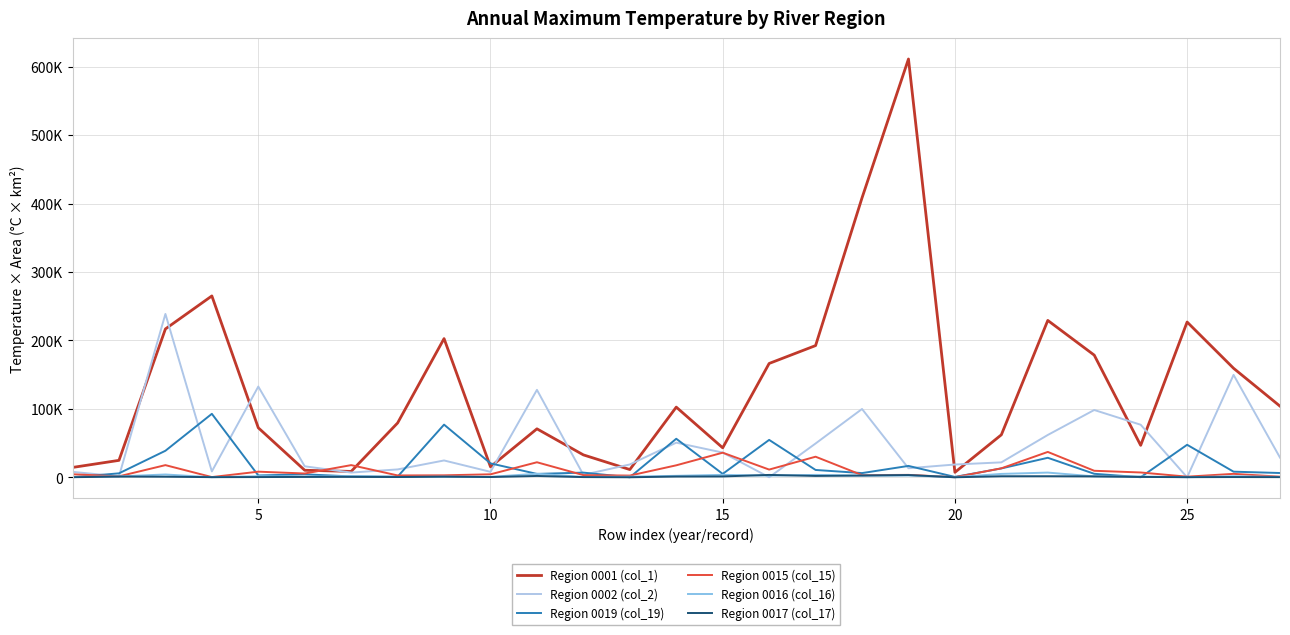

What are all the series names shown in the legend?

Region 0001 (col_1), Region 0002 (col_2), Region 0019 (col_19), Region 0015 (col_15), Region 0016 (col_16), Region 0017 (col_17)